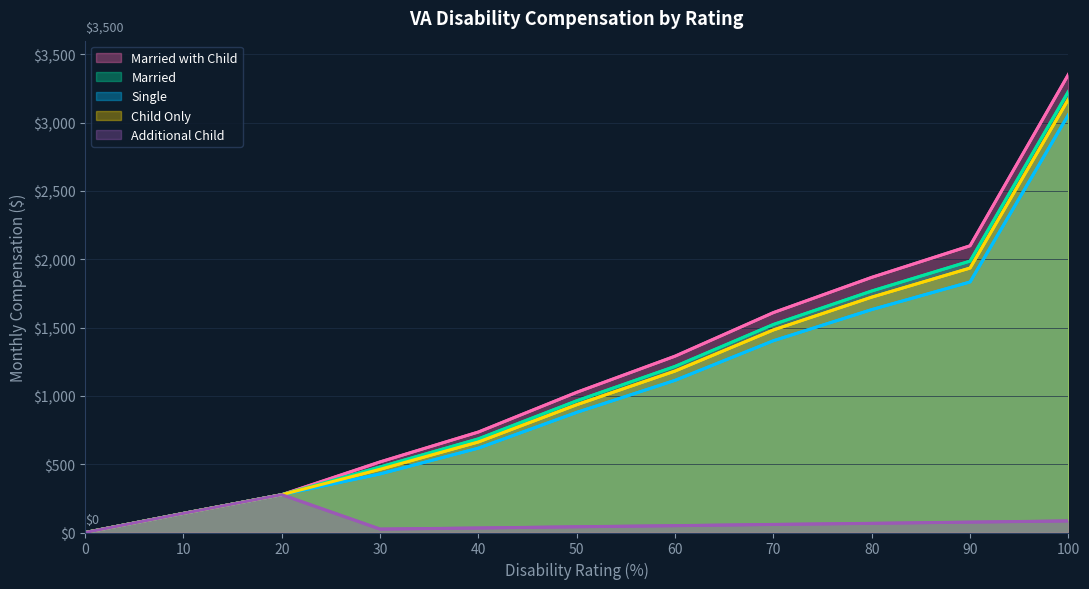

Which series has the widest spread of values?

Married with Child